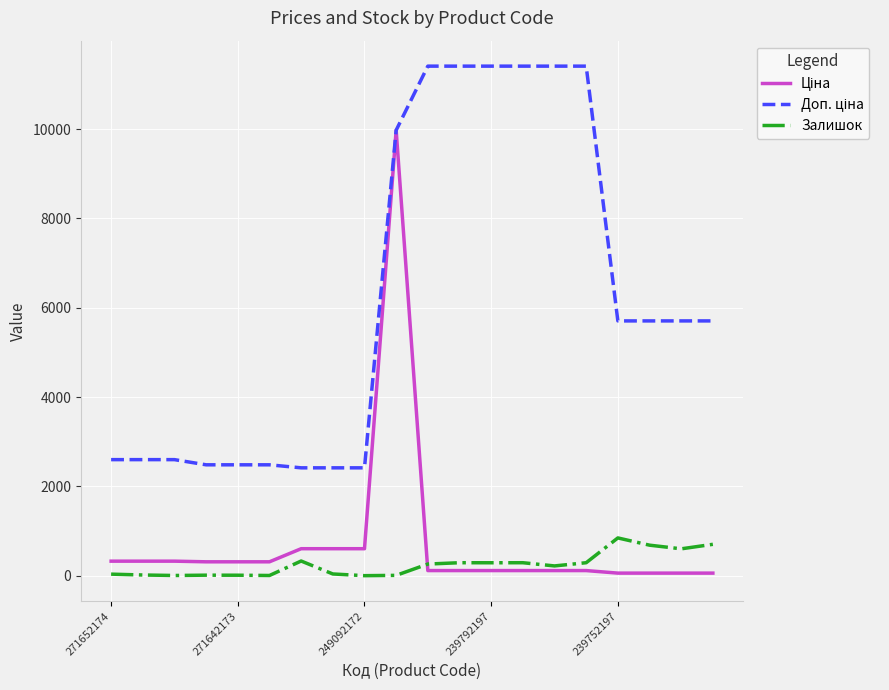

What is the maximum value shown in the chart?

11410.0